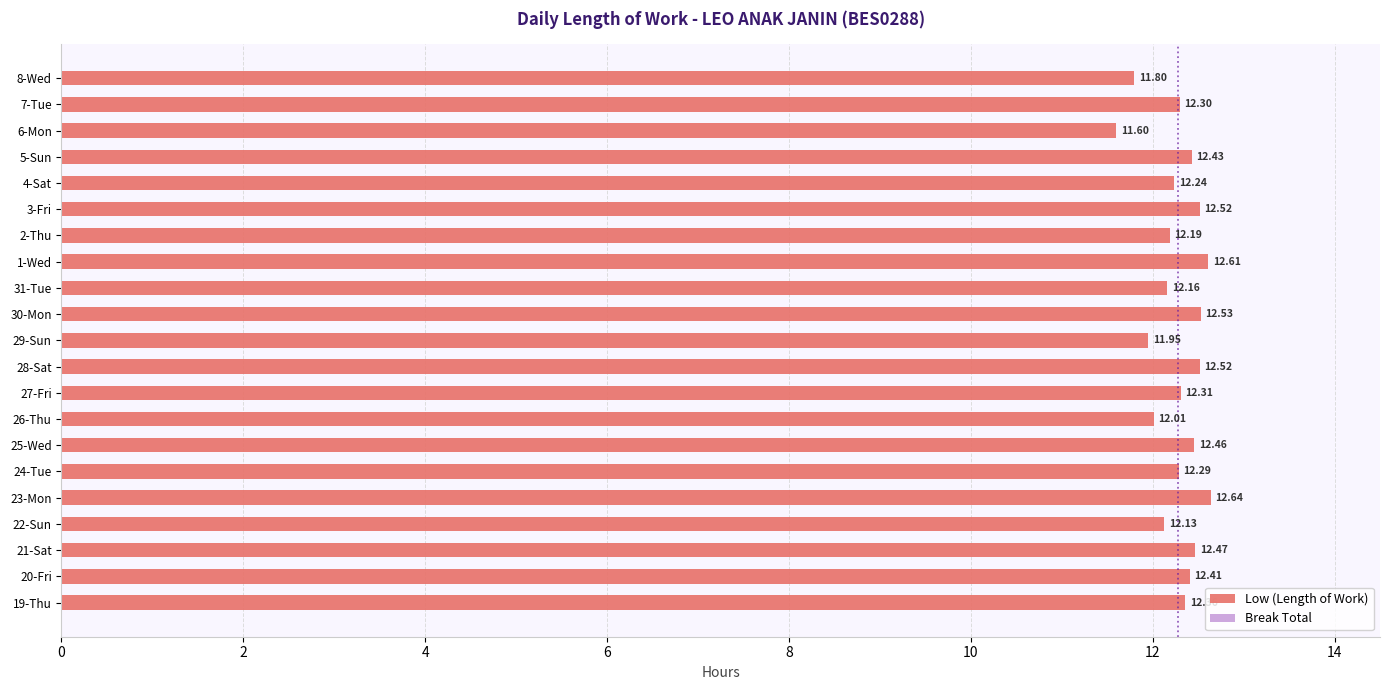

Which has a higher value, 20-Fri or 19-Thu?

20-Fri